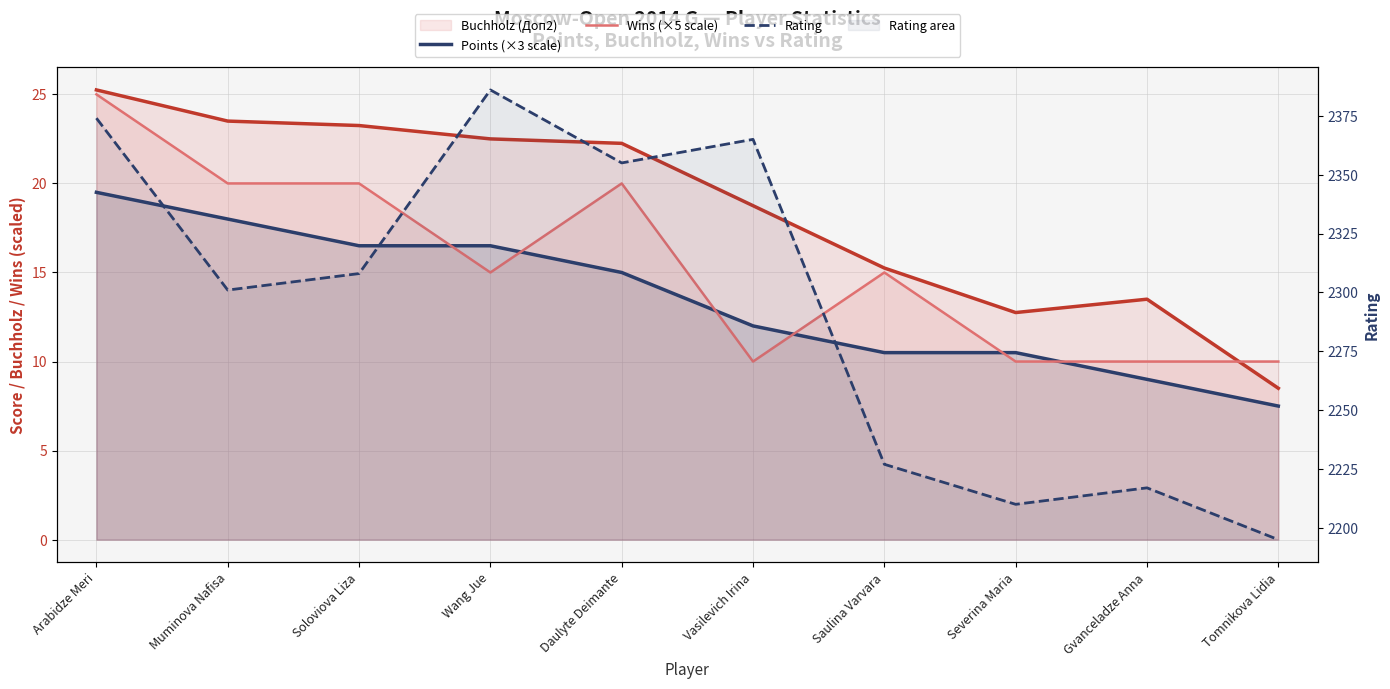

What is the sum of the Points (×3 scale) values at Arabidze Meri and Tomnikova Lidia?

27.0